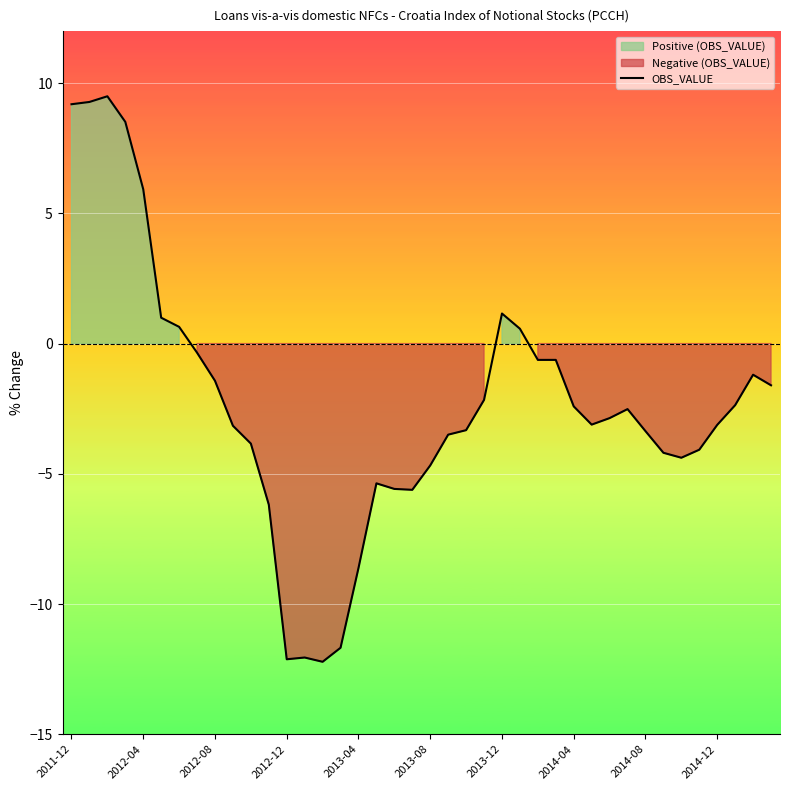

True or false: the data has more than 0 interior local peaks.

True